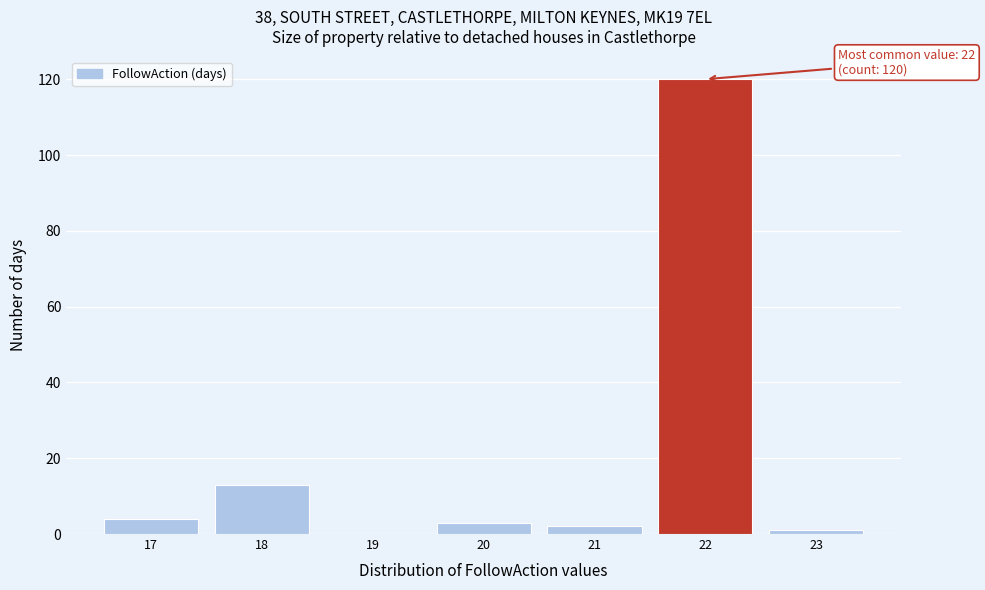

Over which range of the x-axis is the bar tallest?

21.5 to 22.5